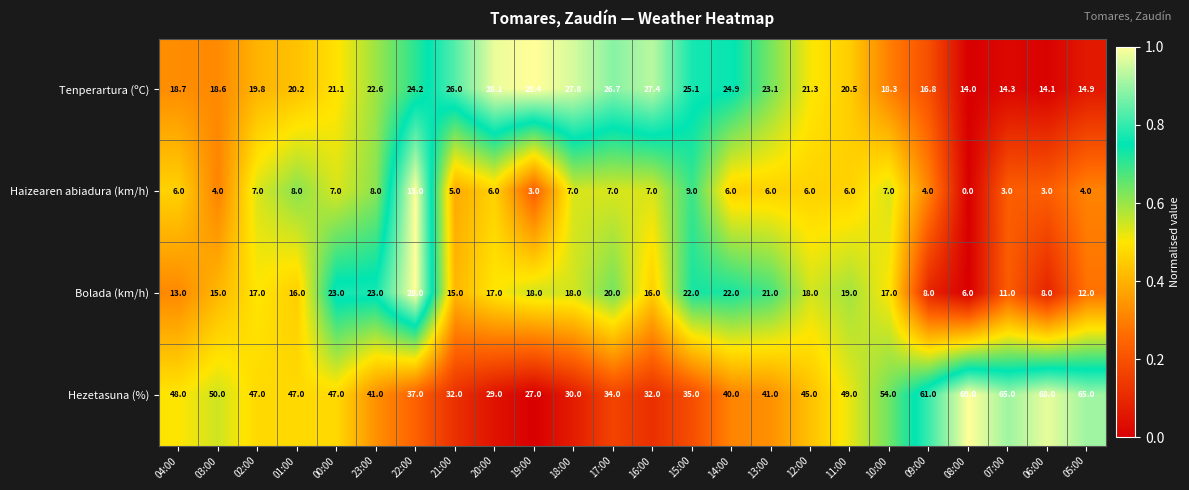

At which label is Hezetasuna (%) closest to 48?

04:00